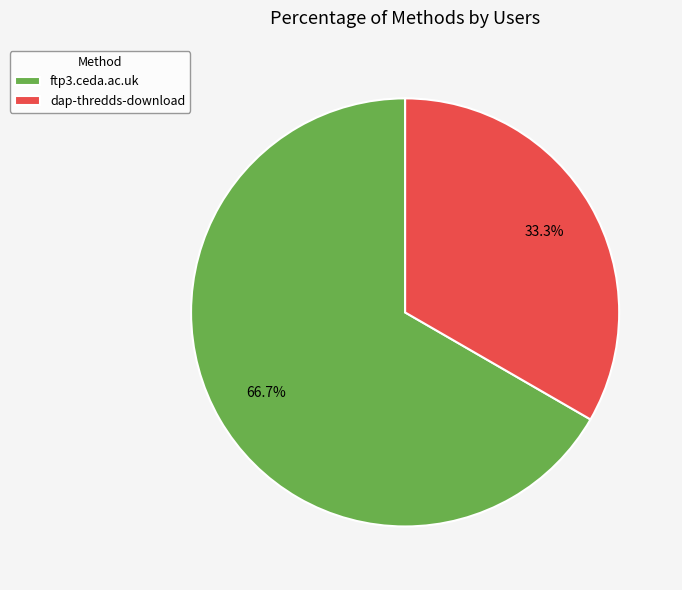

To the nearest percent, what percentage of the pie is ftp3.ceda.ac.uk?

67%